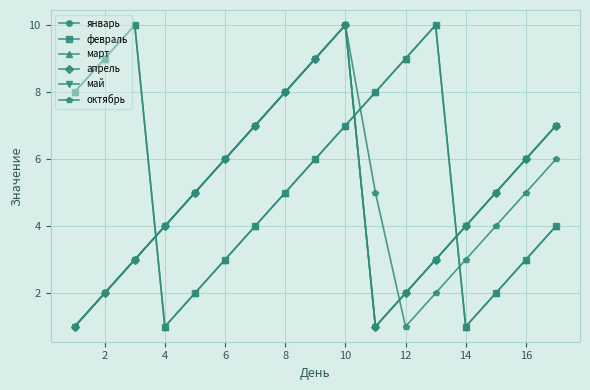

What is the difference between the maximum and minimum values in the май series?

9